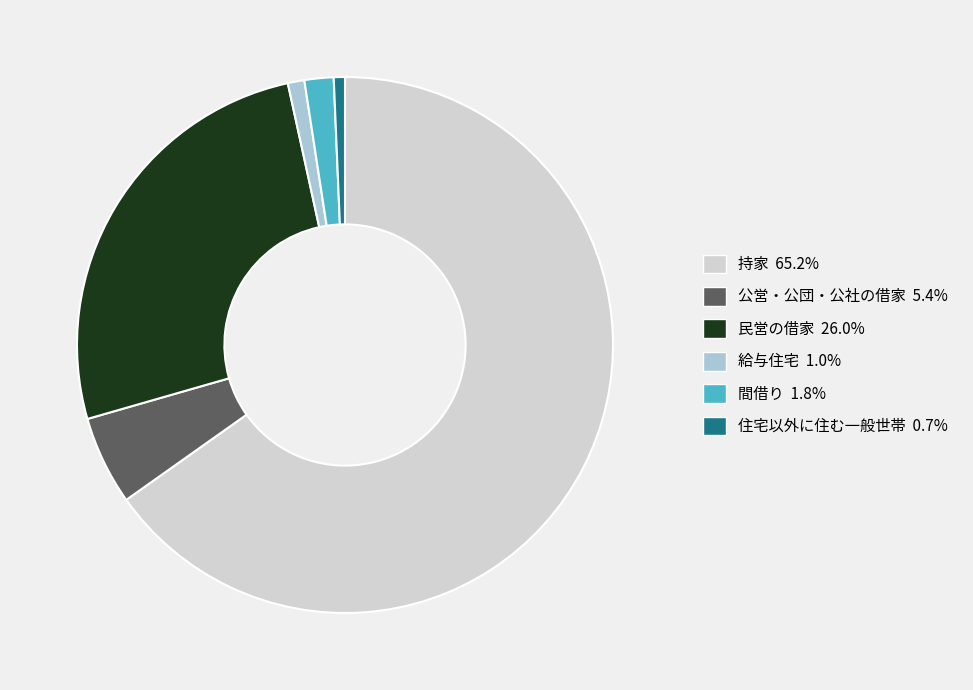

Is the sum of 民営の借家 and 間借り greater than half?

No